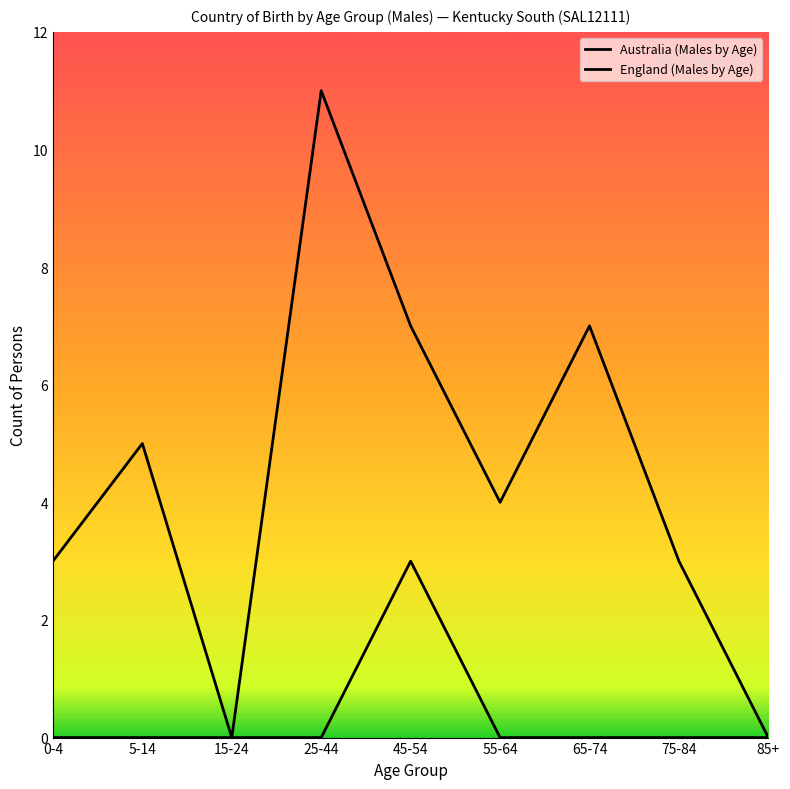

How many lines are shown in the chart?

2